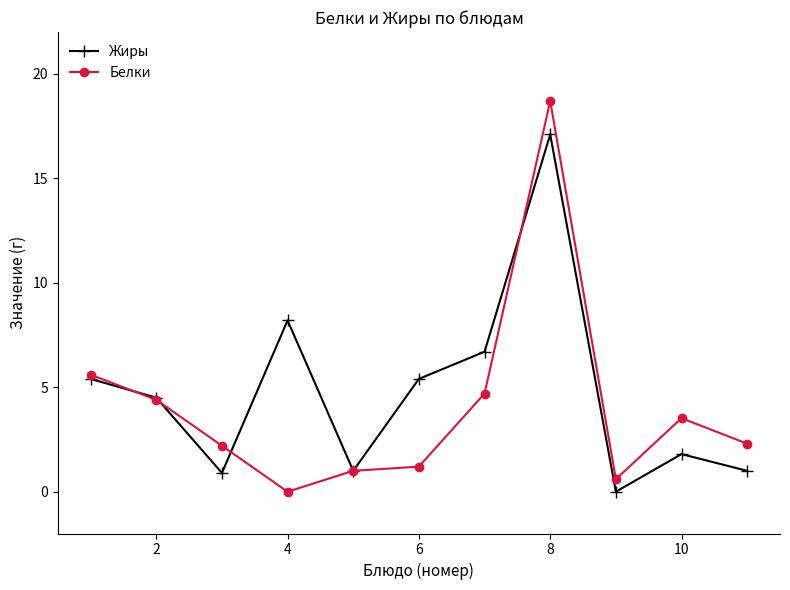

What are all the series names shown in the legend?

Жиры, Белки